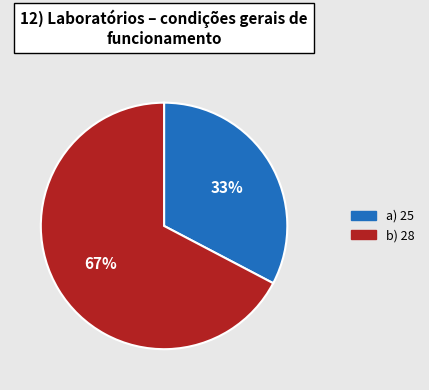

Is there any slice that represents more than half of the pie?

Yes